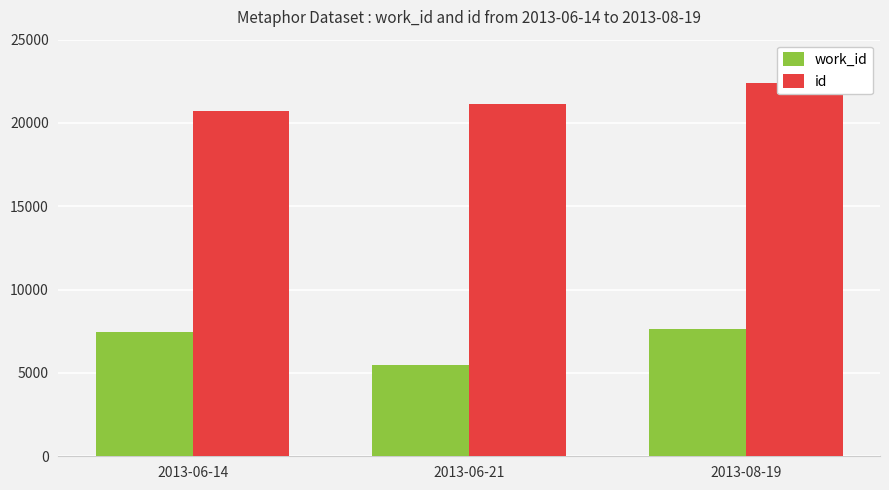

How many values in the id series exceed 21120?

1